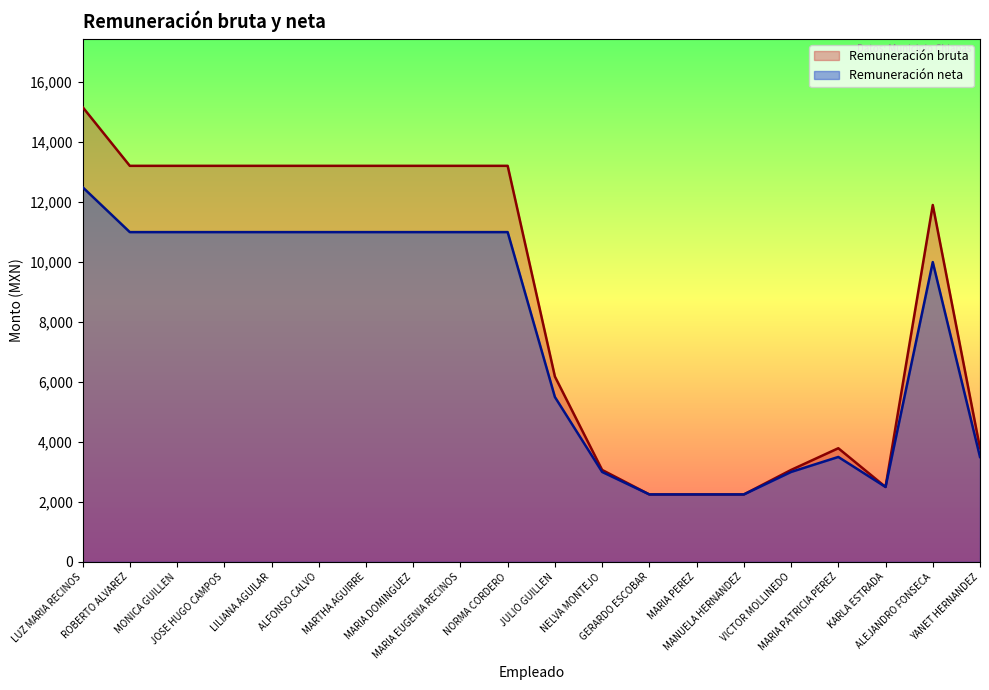

What is the difference between the maximum and second lowest values in the Remuneración neta series?

10250.0